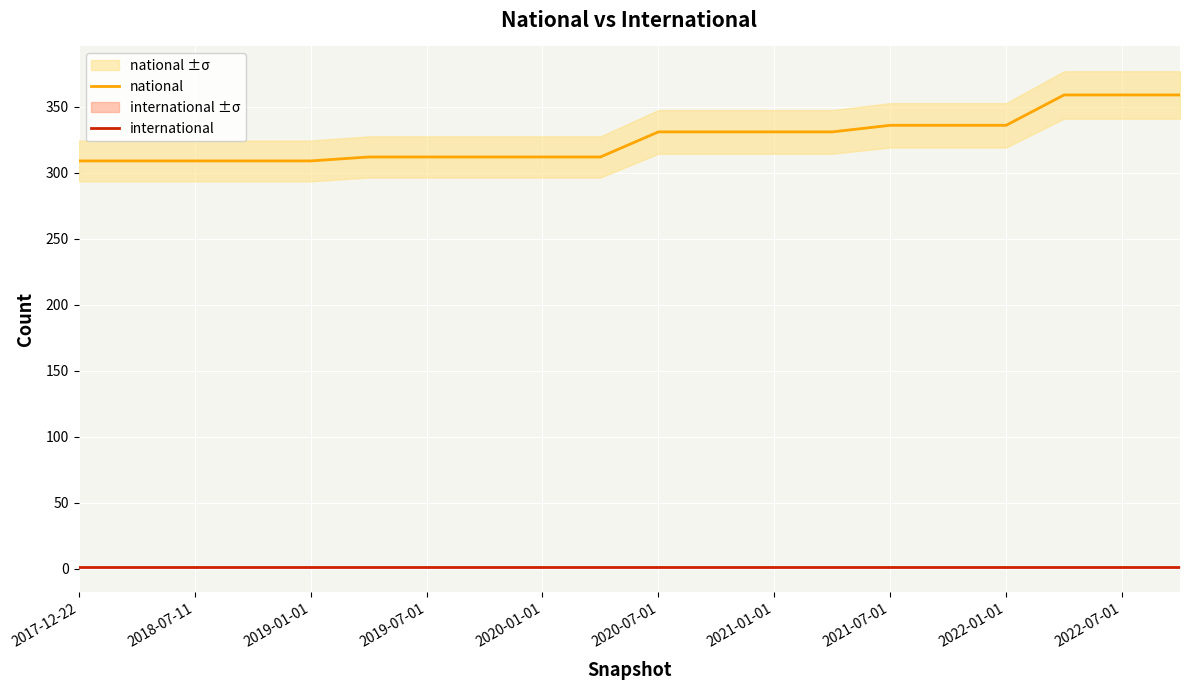

The value of national at 2021-01-01 is 72. True or false?

False